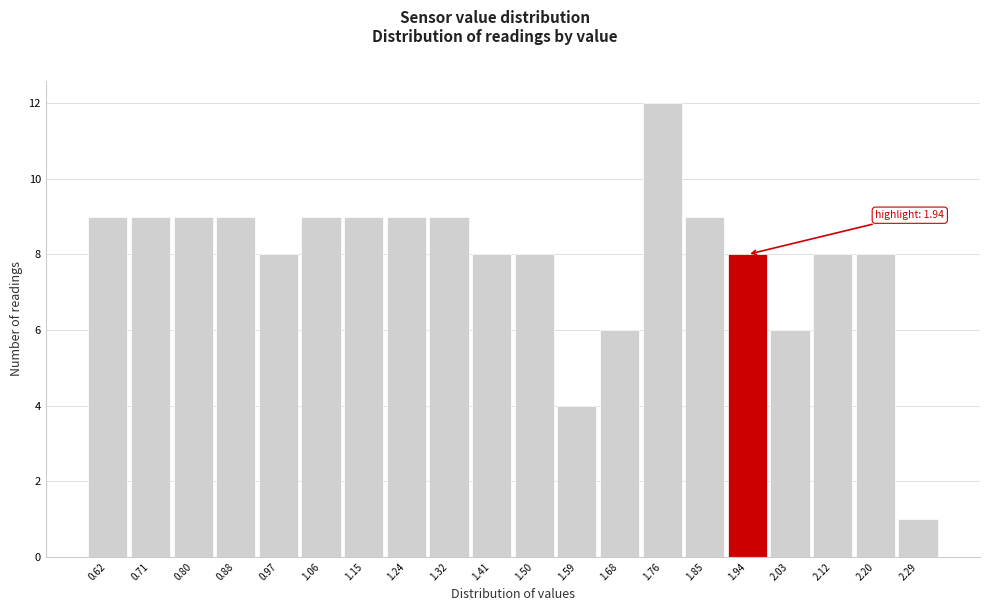

Reading right to left, what are all the values shown in this chart?

2.29=1	2.20=8	2.12=8	2.03=6	1.94=8	1.85=9	1.76=12	1.68=6	1.59=4	1.50=8	1.41=8	1.32=9	1.24=9	1.15=9	1.06=9	0.97=8	0.88=9	0.80=9	0.71=9	0.62=9